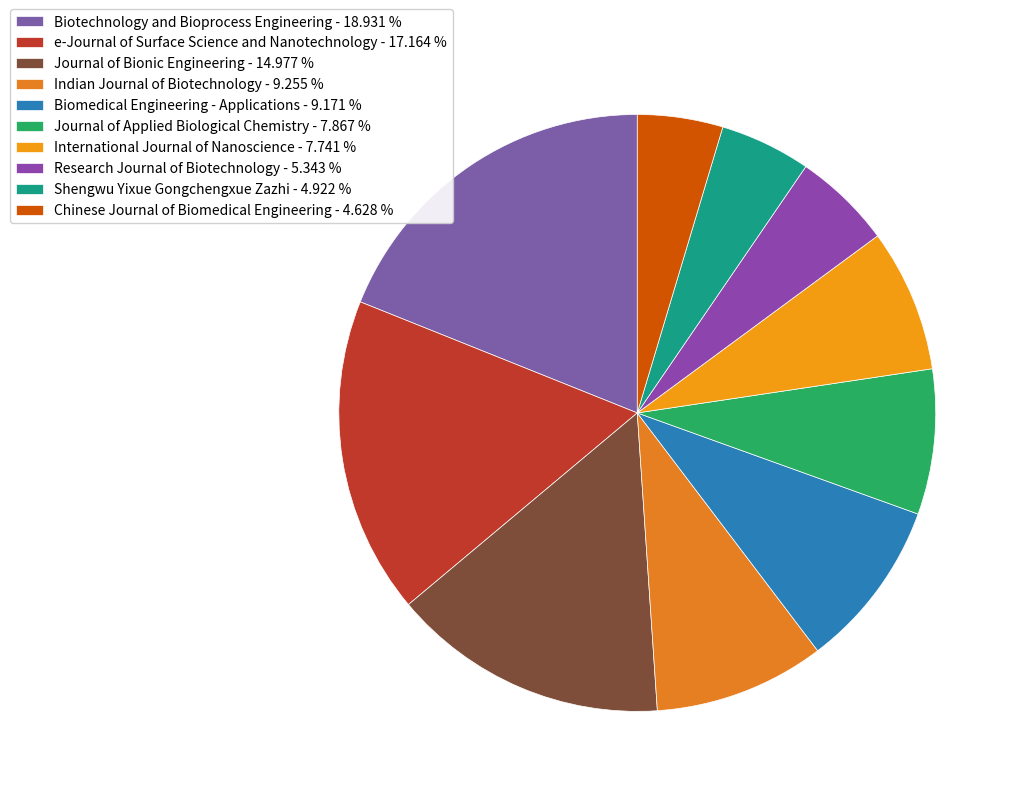

Is the sum of International Journal of Nanoscience and Shengwu Yixue Gongchengxue Zazhi greater than half?

No